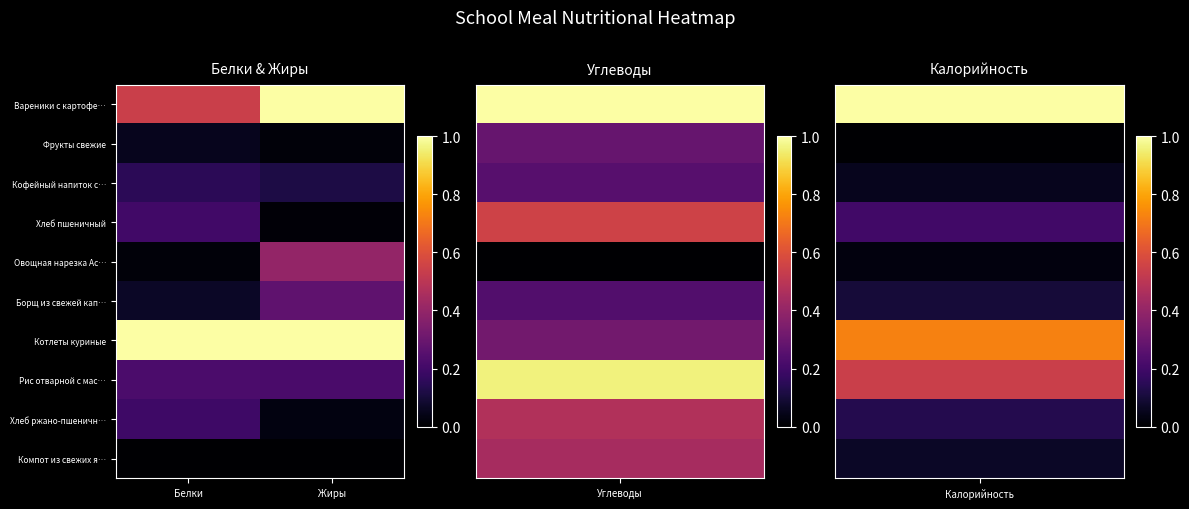

Reading left to right, list all the values displayed in this chart.

Вареники с картофе…: Белки=0.5	Жиры=1.0
Фрукты свежие: Белки=0.1	Жиры=0.0
Кофейный напиток с…: Белки=0.2	Жиры=0.1
Хлеб пшеничный: Белки=0.2	Жиры=0.0
Овощная нарезка Ас…: Белки=0.0	Жиры=0.4
Борщ из свежей кап…: Белки=0.1	Жиры=0.3
Котлеты куриные: Белки=1.0	Жиры=1.0
Рис отварной с мас…: Белки=0.2	Жиры=0.2
Хлеб ржано-пшеничн…: Белки=0.2	Жиры=0.0
Компот из свежих я…: Белки=0.0	Жиры=0.0